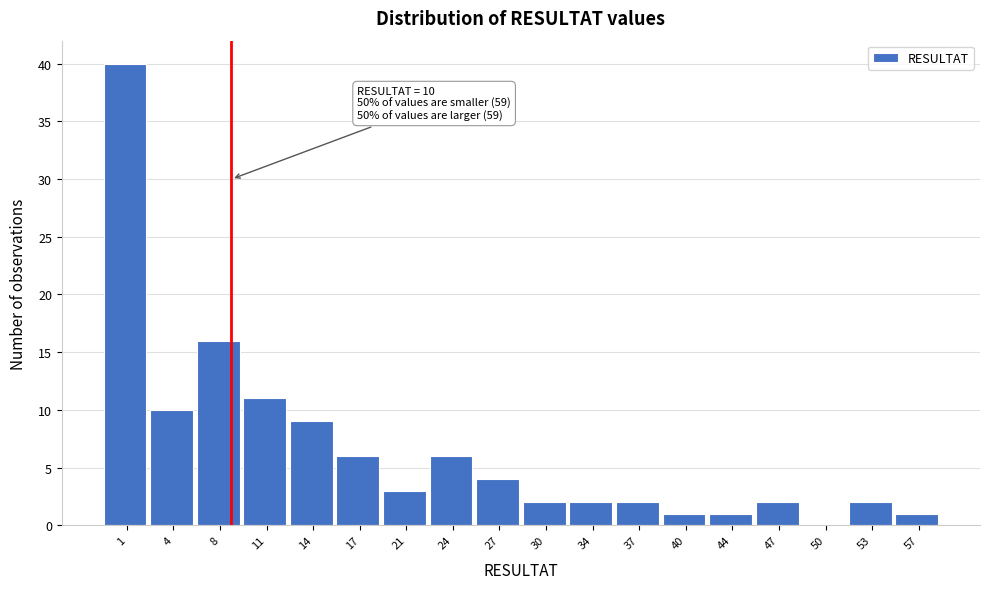

Reading right to left, extract all data points from this chart.

57=1	53=2	50=0	47=2	44=1	40=1	37=2	34=2	30=2	27=4	24=6	21=3	17=6	14=9	11=11	8=16	4=10	1=40